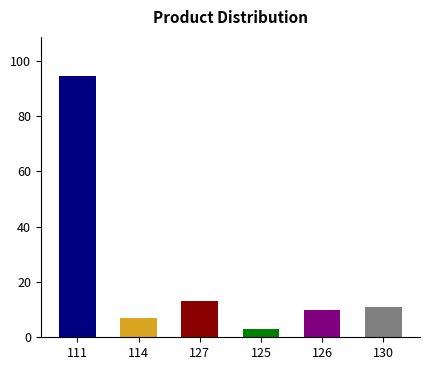

What is the smallest value displayed?

3.0